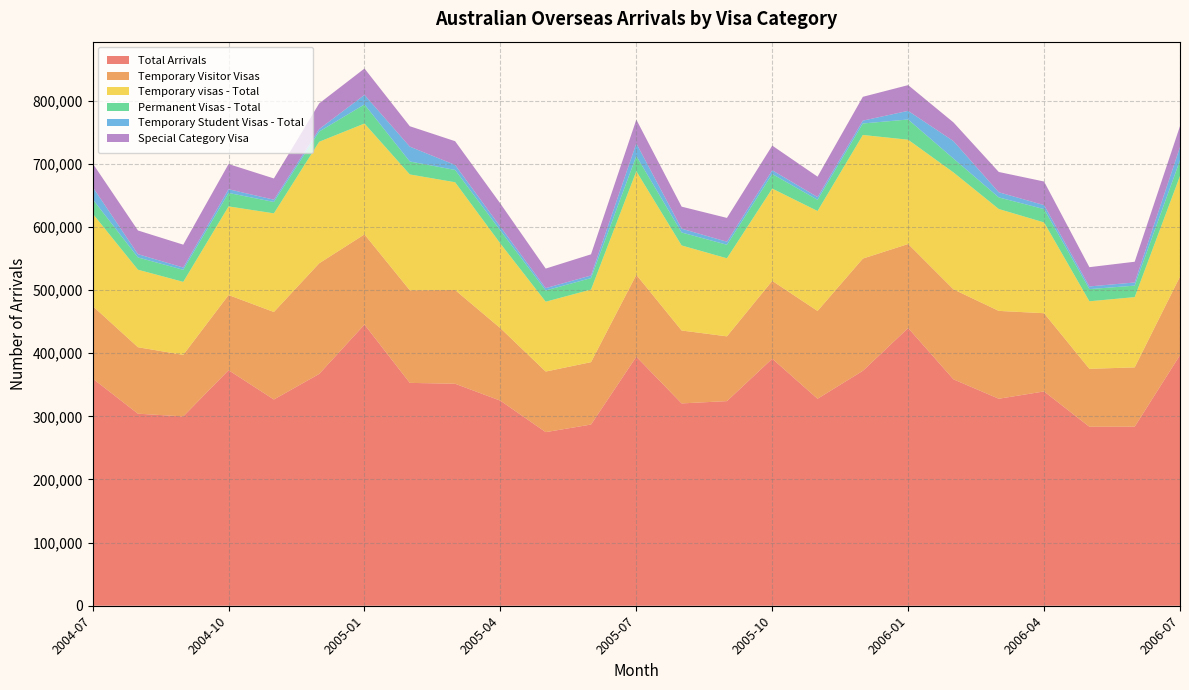

Reading left to right, transcribe all the data shown in this chart.

Total Arrivals: 359890	304160	299870	373070	326660	367140	445360	352990	351620	324780	274970	287010	394420	320470	324100	391250	327830	372110	439840	358600	327870	339420	283520	283630	396920
Temporary Visitor Visas: 114880	105300	97500	119060	138590	175250	142840	146750	148440	114850	95970	98800	129780	115460	102600	123310	139060	177770	133130	142550	139130	123890	91720	93900	124390
Temporary visas - Total: 146340	122780	115640	140380	156270	192500	175580	183410	170720	133980	110630	114980	164020	134730	123620	146170	158350	195780	165150	185190	161390	143820	107010	111310	159450
Permanent Visas - Total: 22790	19430	19060	21320	18030	16170	30230	20490	19480	20630	17770	18160	24100	20500	21450	23110	17730	18190	32030	21920	18370	21080	19230	18160	24810
Temporary Student Visas - Total: 19410	5220	3640	5900	3600	3910	15160	23570	7930	6020	3720	4180	20030	6100	4810	5910	4340	4550	13710	27730	8150	6320	4270	5030	20980
Special Category Visa: 37390	37500	36180	39900	33620	40660	41720	32290	37620	36690	30970	33480	37620	34850	37690	39060	32300	37690	40760	29550	32130	37400	30510	32830	33110